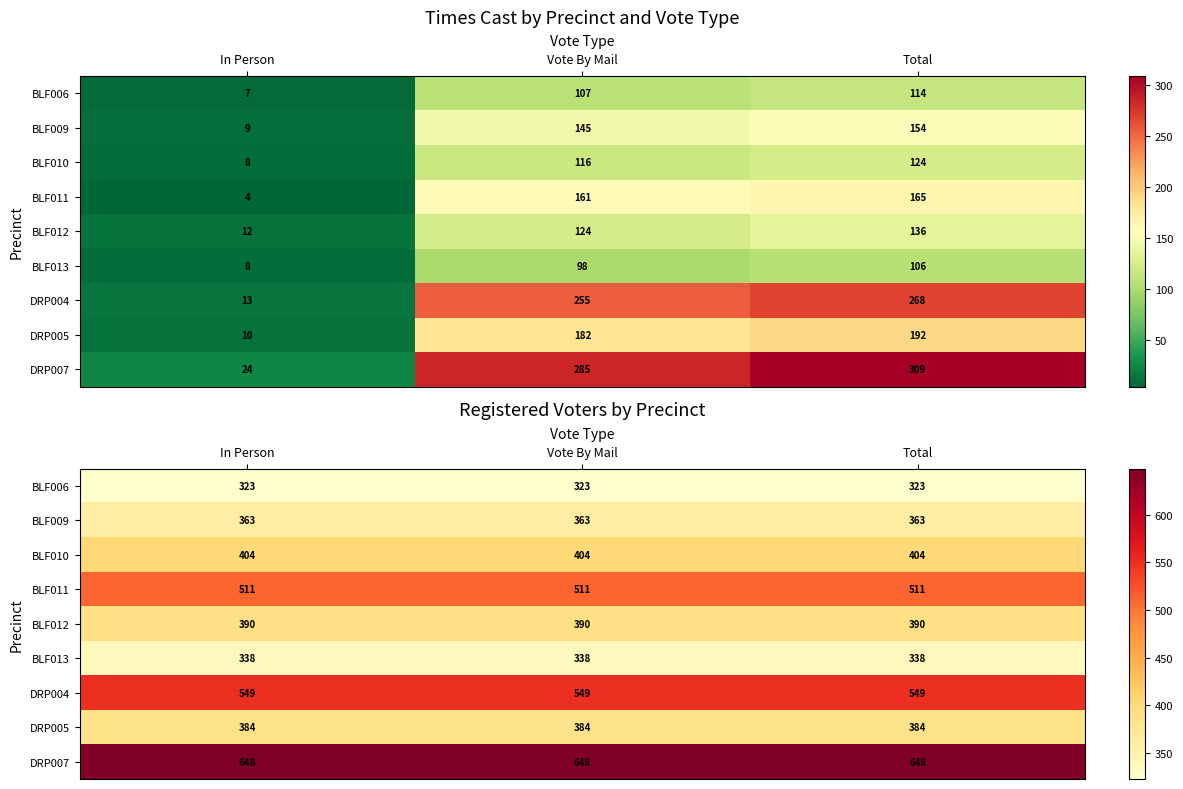

What is the total value across all series at In Person?

3910